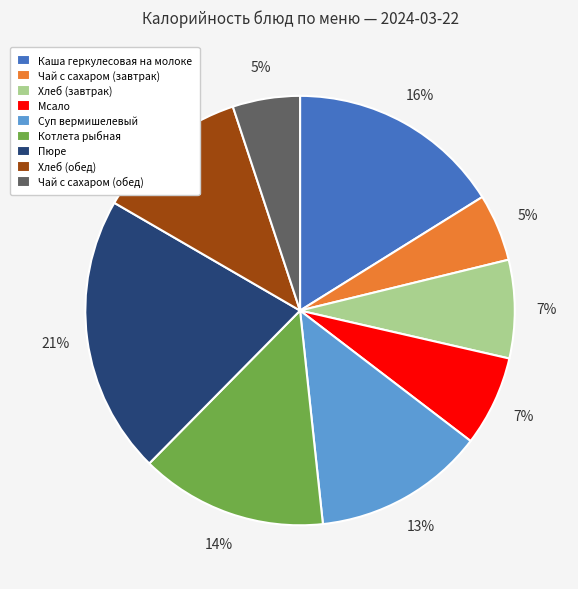

The Хлеб (обед) slice represents 1% of the pie. True or false?

False